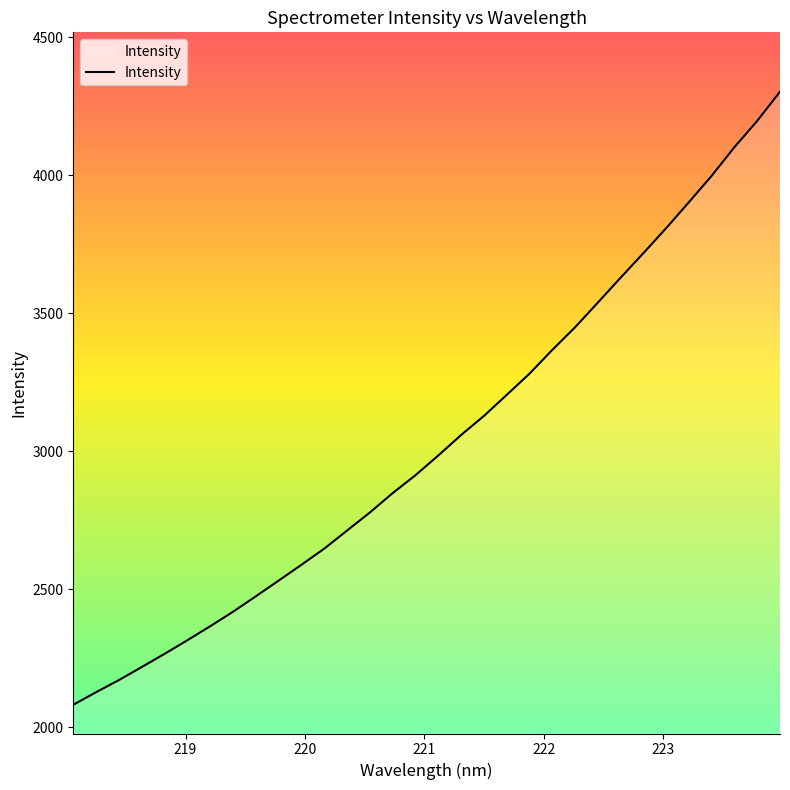

What is the minimum value shown in the chart?

2081.6